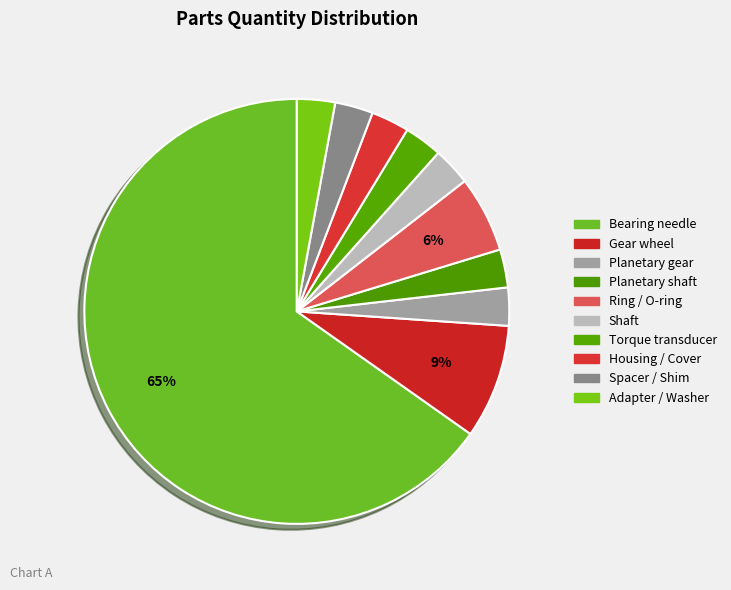

How many segments does this pie chart have?

10